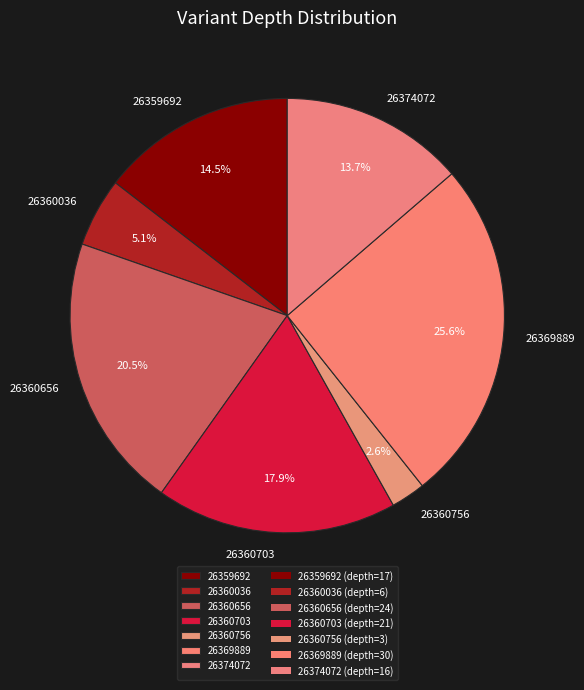

True or false: 26374072 accounts for 14% of the total.

True